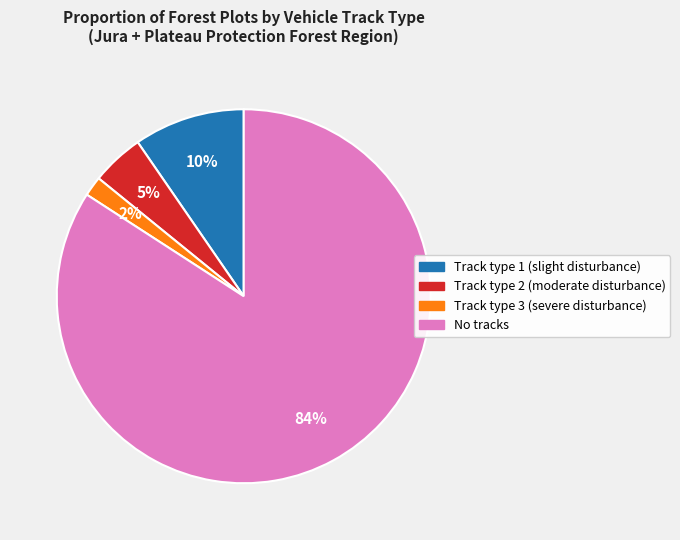

To the nearest percent, what is the difference between the Track type 2 (moderate disturbance) and Track type 1 (slight disturbance) slice percentages?

5%